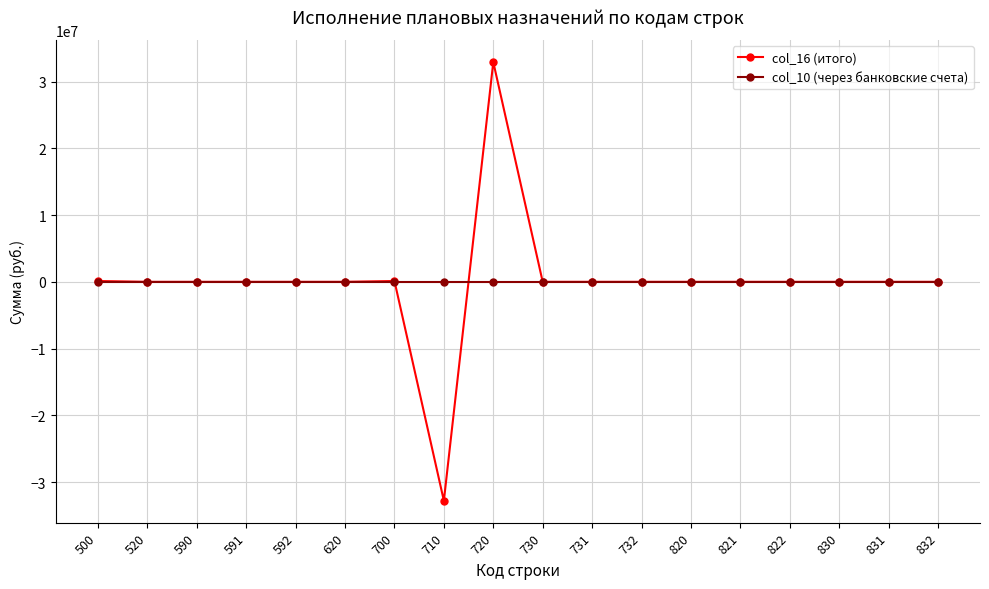

What is the greatest value displayed?

32924472.0